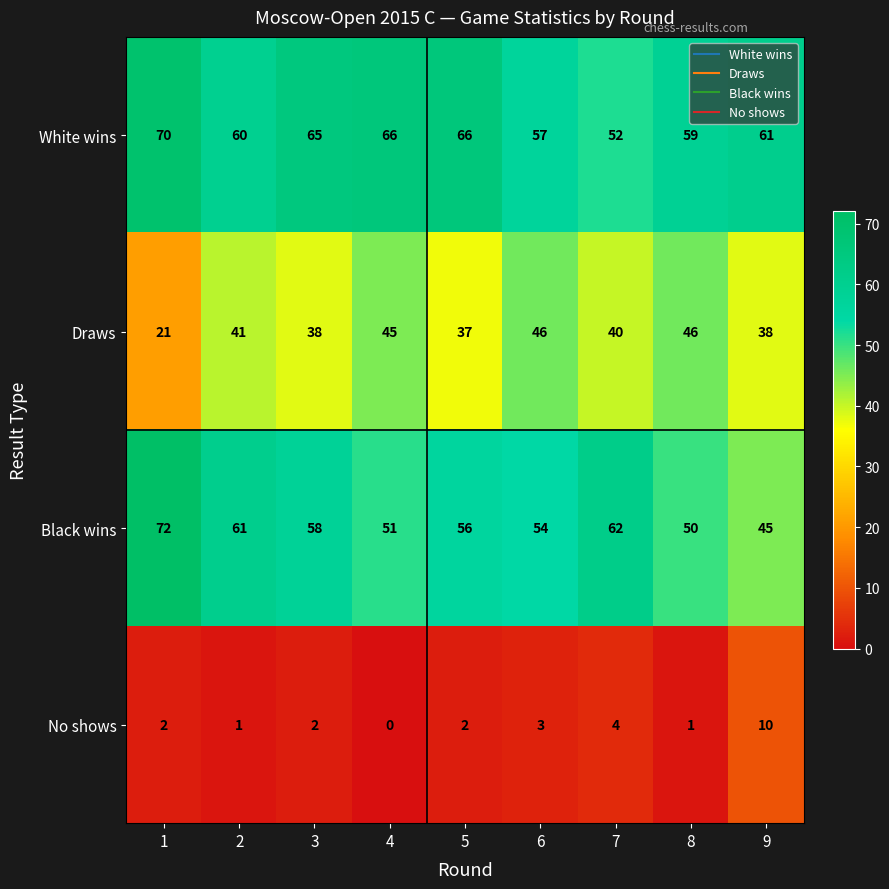

Count the number of data series in this chart.

4